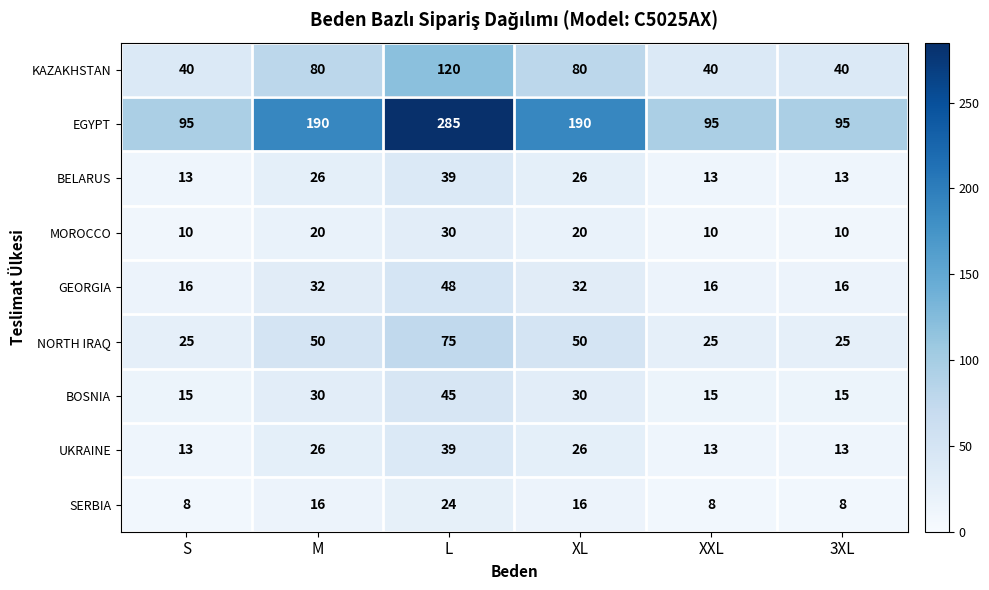

What is the maximum value shown in the chart?

285